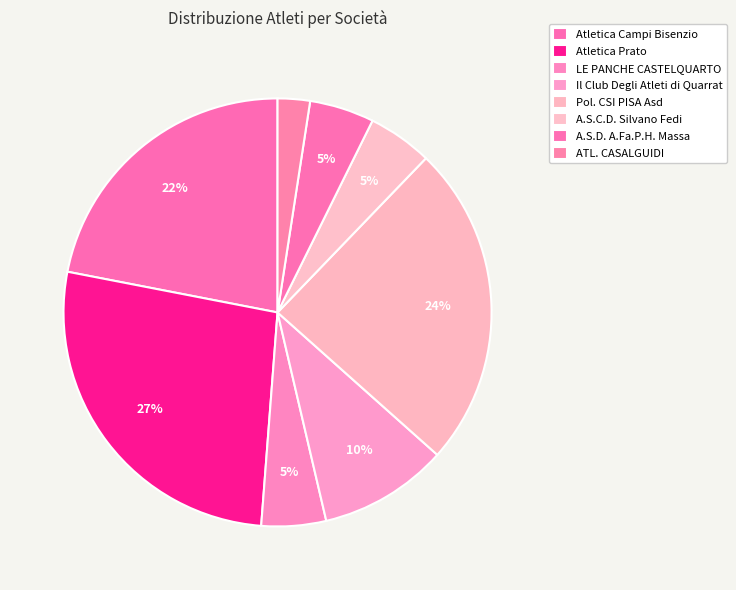

Rank the categories by value from highest to lowest.

Atletica Prato, Pol. CSI PISA Asd, Atletica Campi Bisenzio, Il Club Degli Atleti di Quarrat, LE PANCHE CASTELQUARTO, A.S.C.D. Silvano Fedi, A.S.D. A.Fa.P.H. Massa, ATL. CASALGUIDI